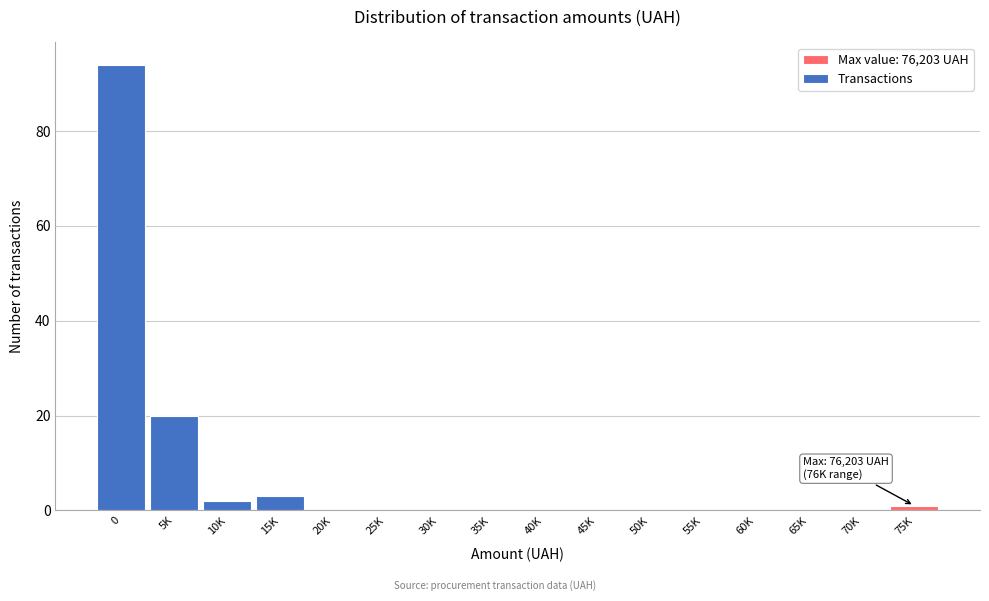

Reading right to left, transcribe all the data shown in this chart.

75K=1	70K=0	65K=0	60K=0	55K=0	50K=0	45K=0	40K=0	35K=0	30K=0	25K=0	20K=0	15K=3	10K=2	5K=20	0=94